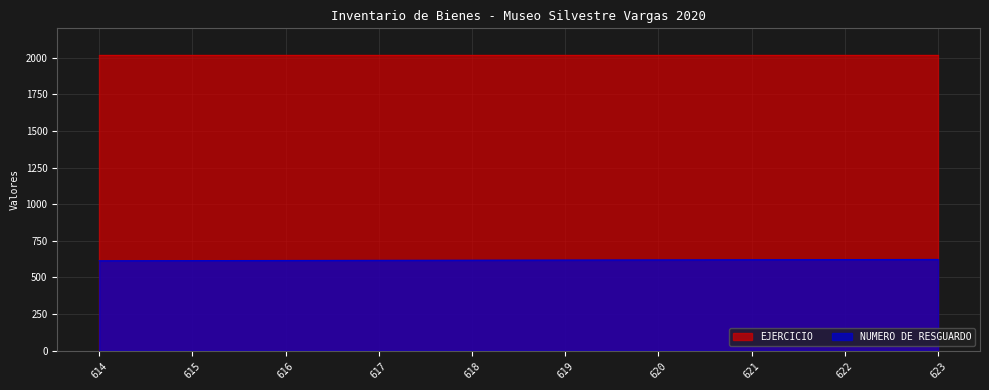

The chart shows a value of 620 at 620. True or false?

True